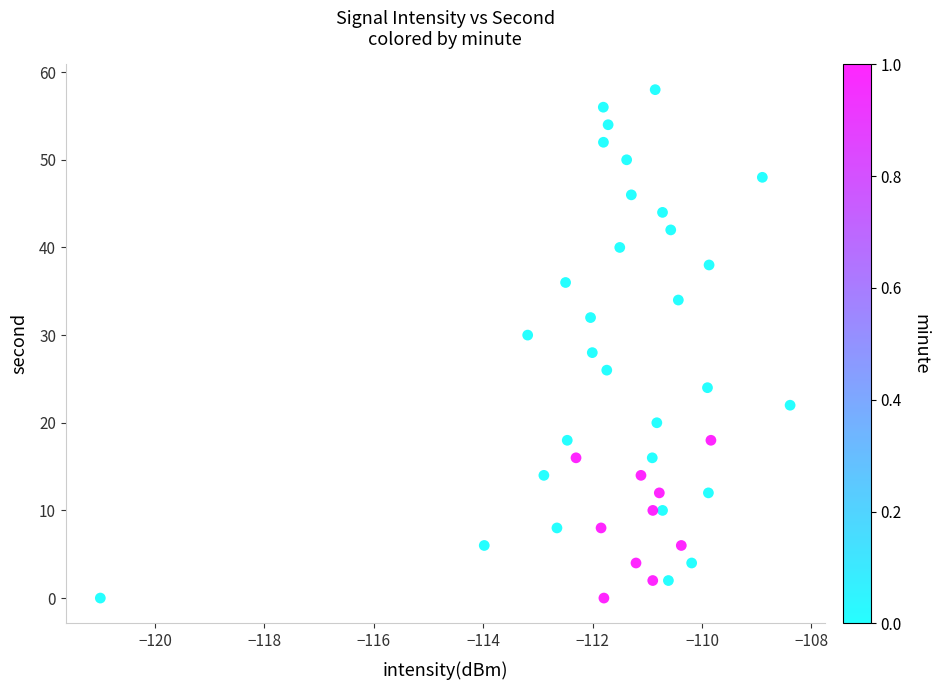

What is the range of Y values (max minus min)?

58